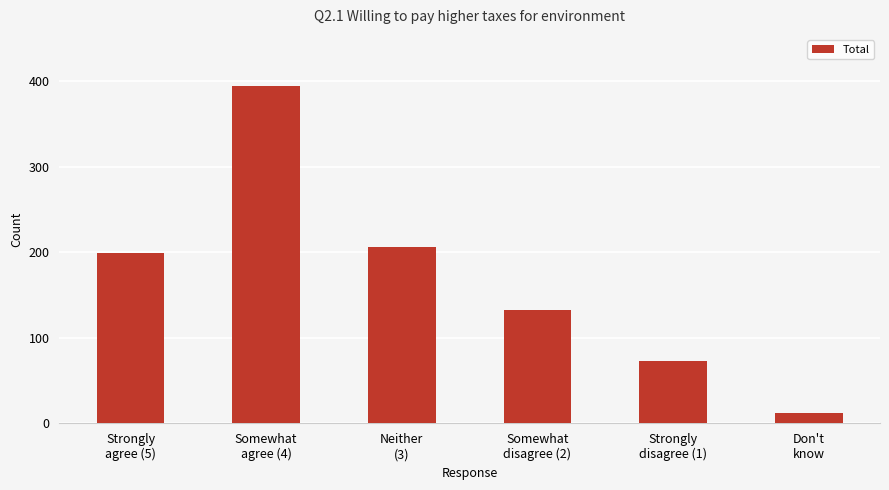

The value at Strongly
agree (5) is 64. True or false?

False